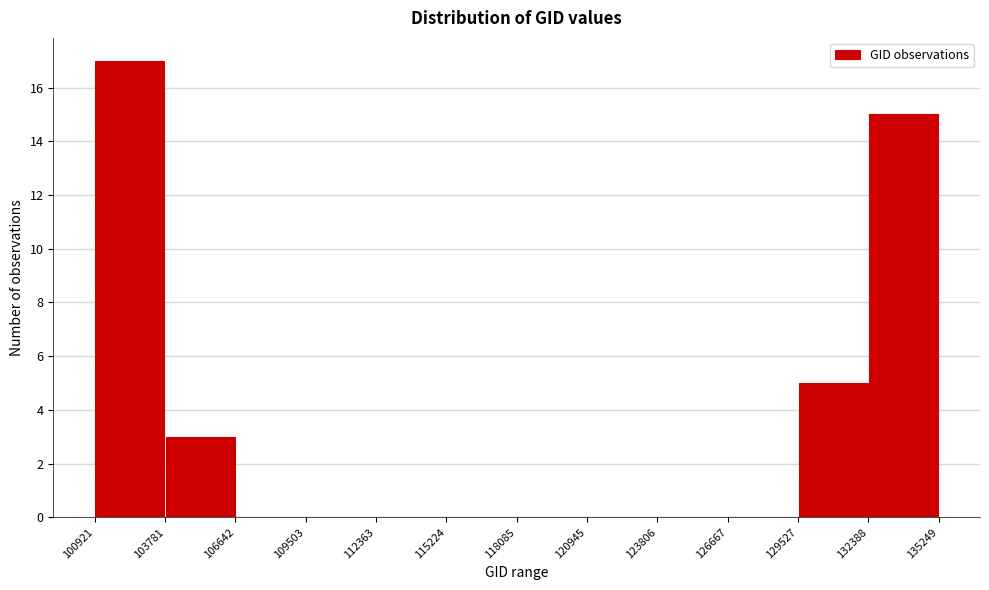

What is the height of the bar covering 103781 to 106642 on the x-axis? The values are not printed on the chart, so give them approximately, as read against the axis.

3